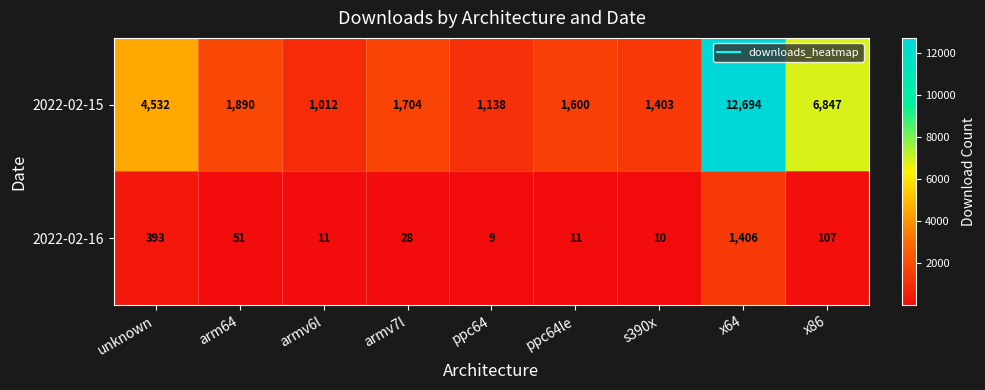

What is the smallest value displayed?

9